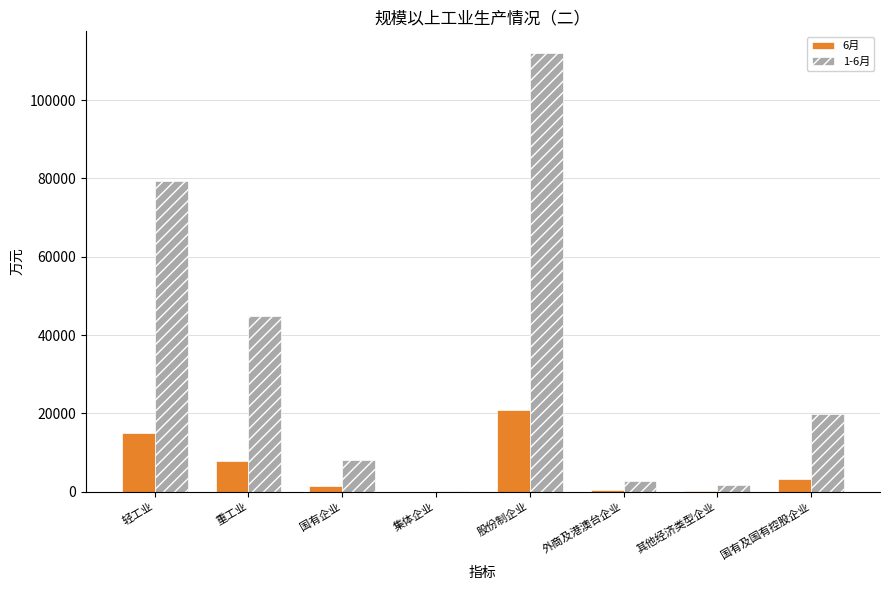

True or false: 1-6月 has a value of 2655.1 at 外商及港澳台企业.

True